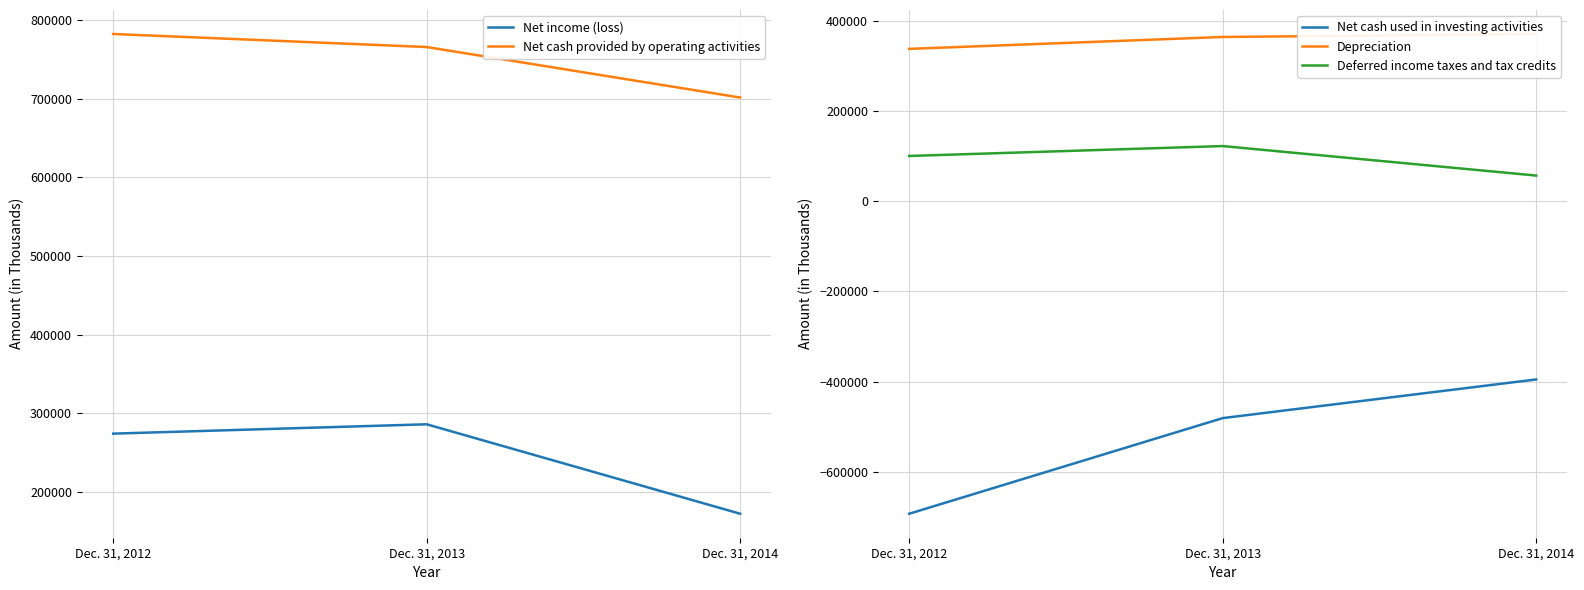

Is it true that Deferred income taxes and tax credits equals 122409 at Dec. 31, 2013?

True